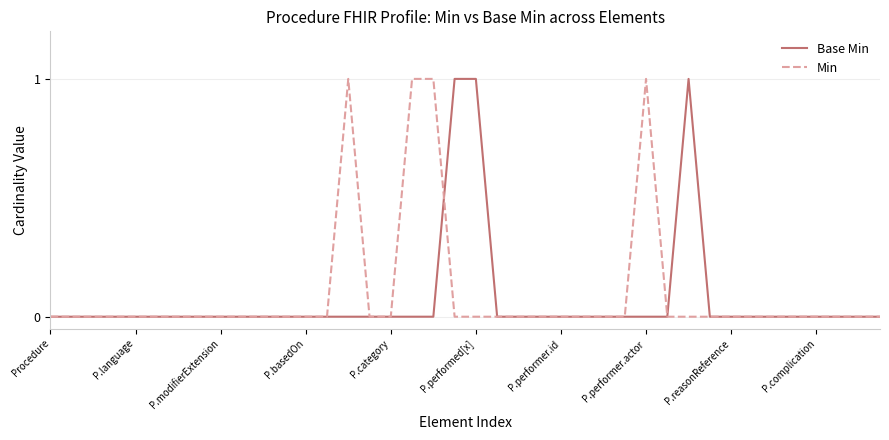

What are all the series names shown in the legend?

Base Min, Min